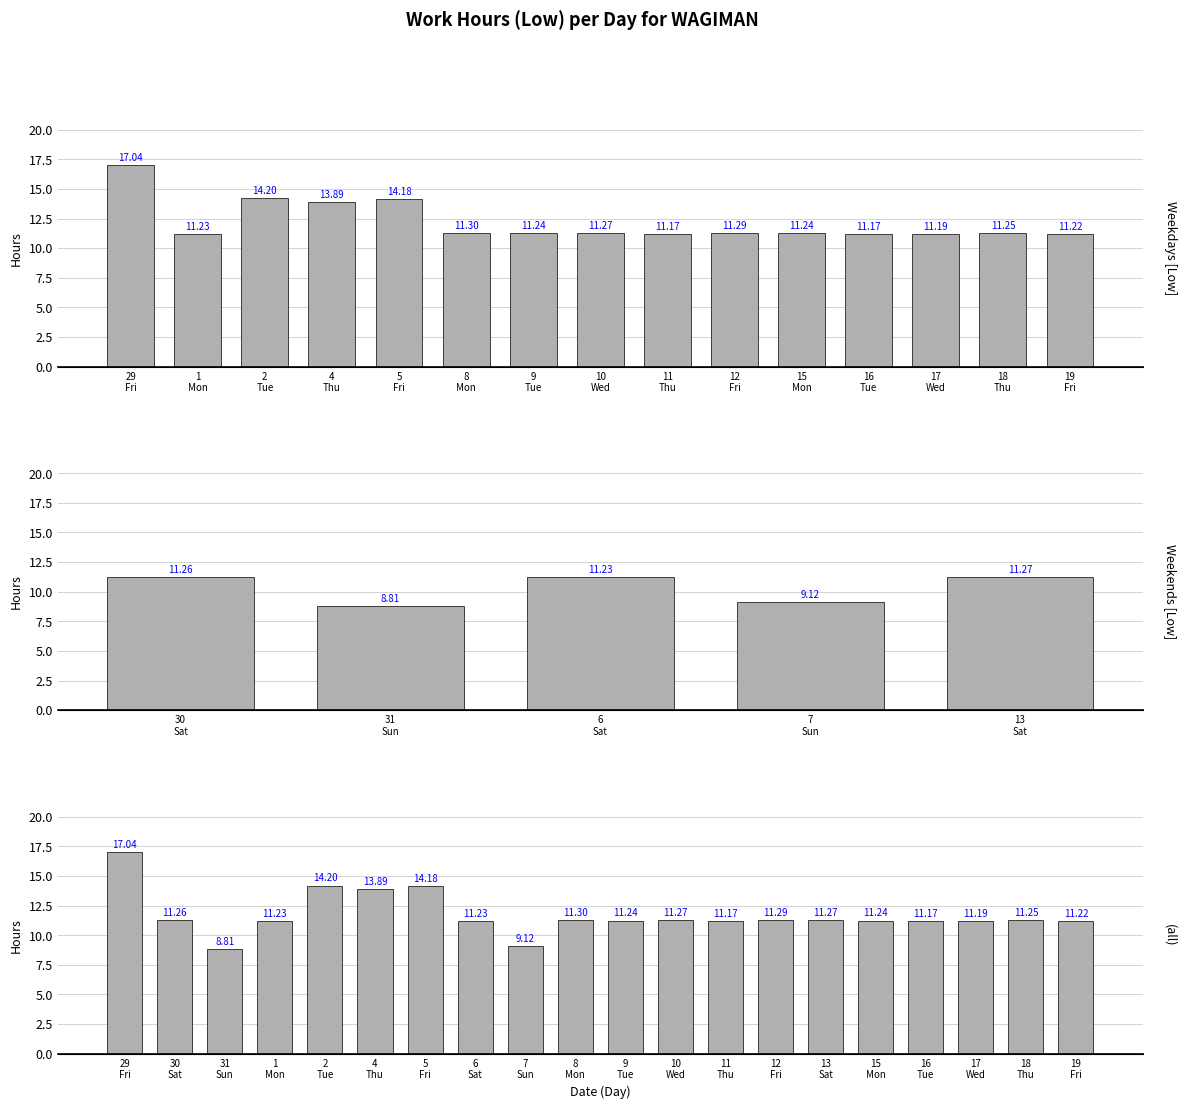

What is the label of the 14th bar from the left?

12 Fri